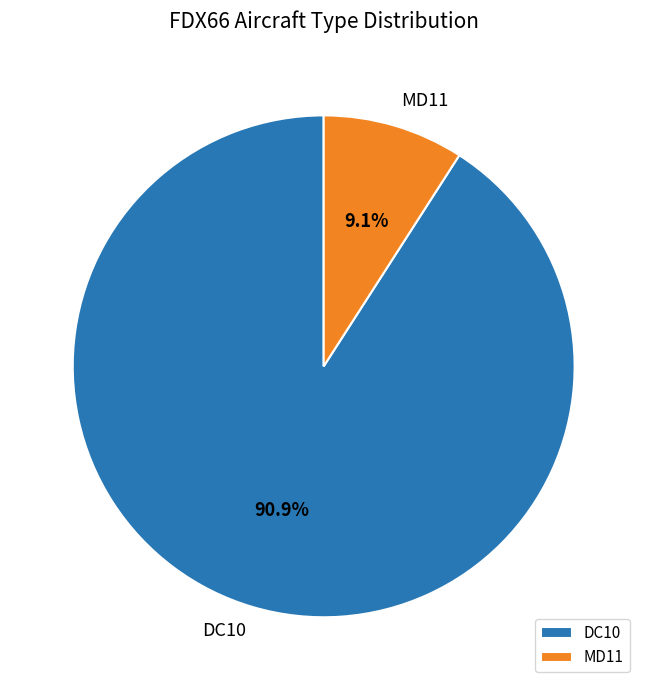

Combined, what portion of the pie is MD11 and DC10?

100.0%